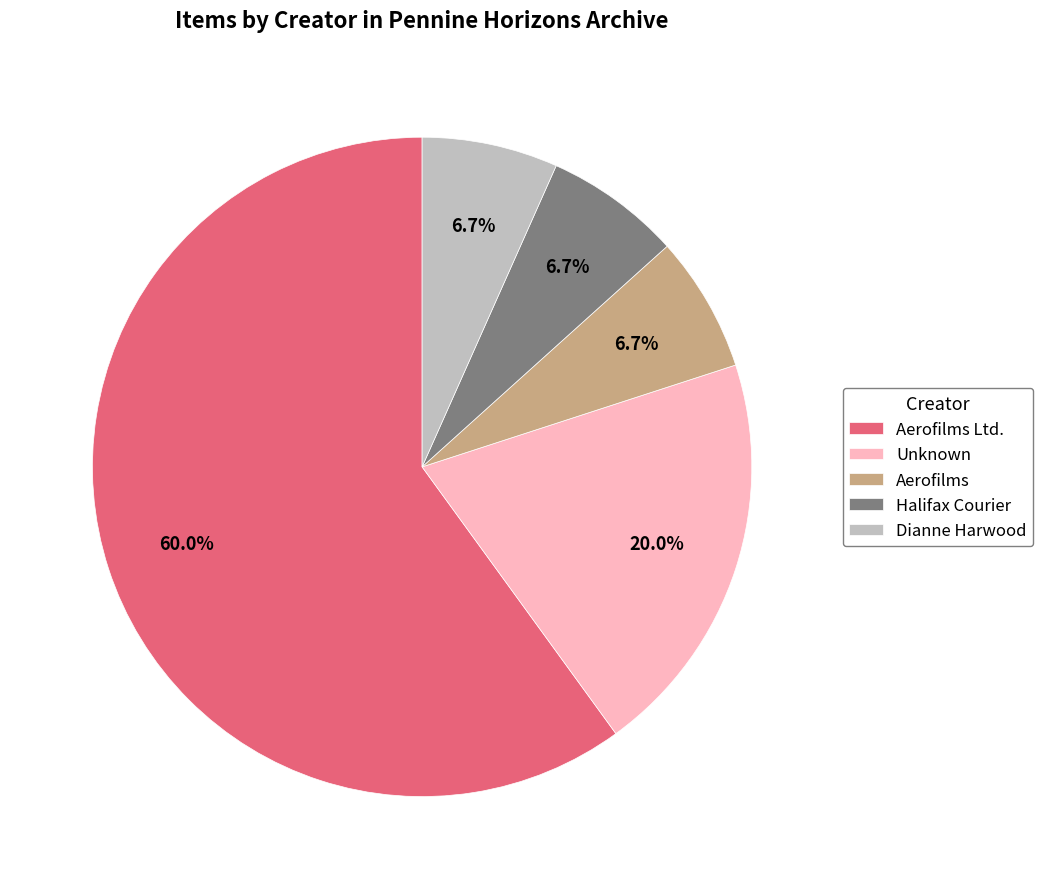

What percentage is the Aerofilms Ltd. slice, to the nearest percent?

60%